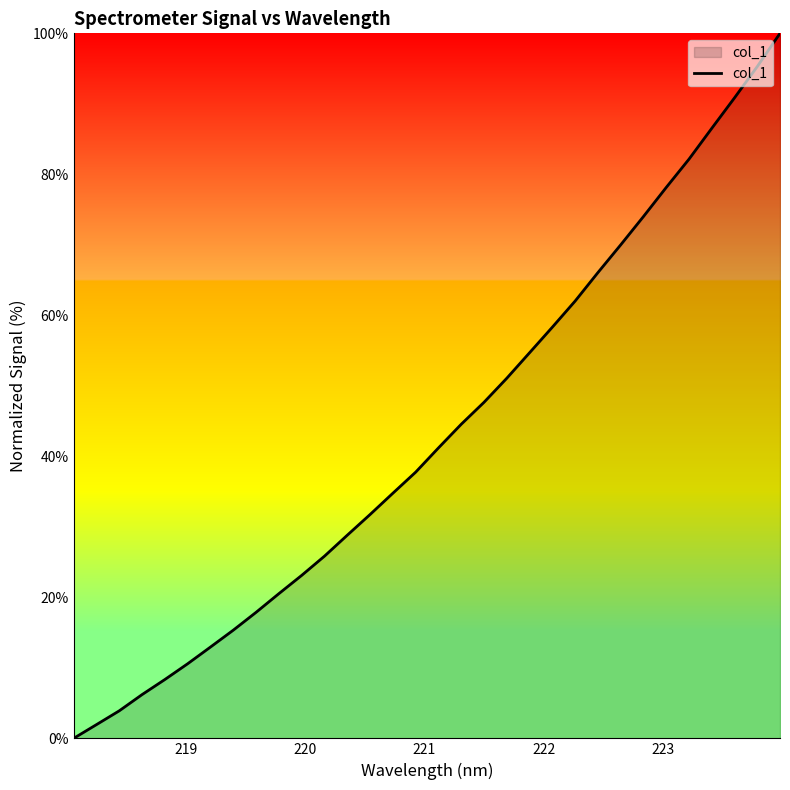

What is the maximum value shown in the chart?

100.0